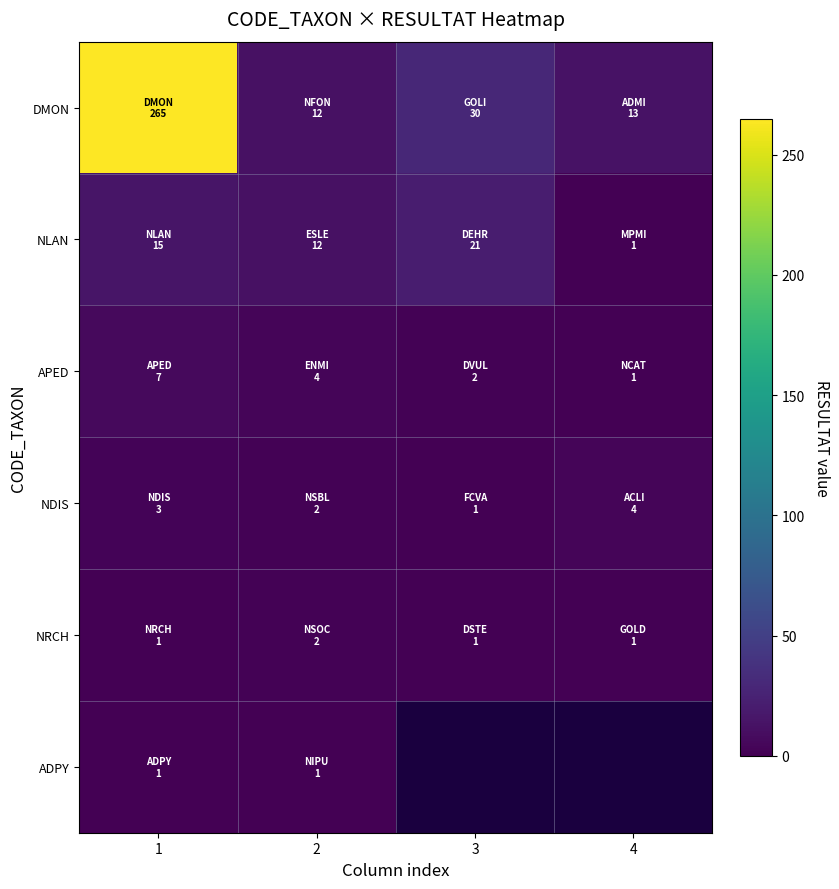

What is the maximum value for NRCH?

2.0